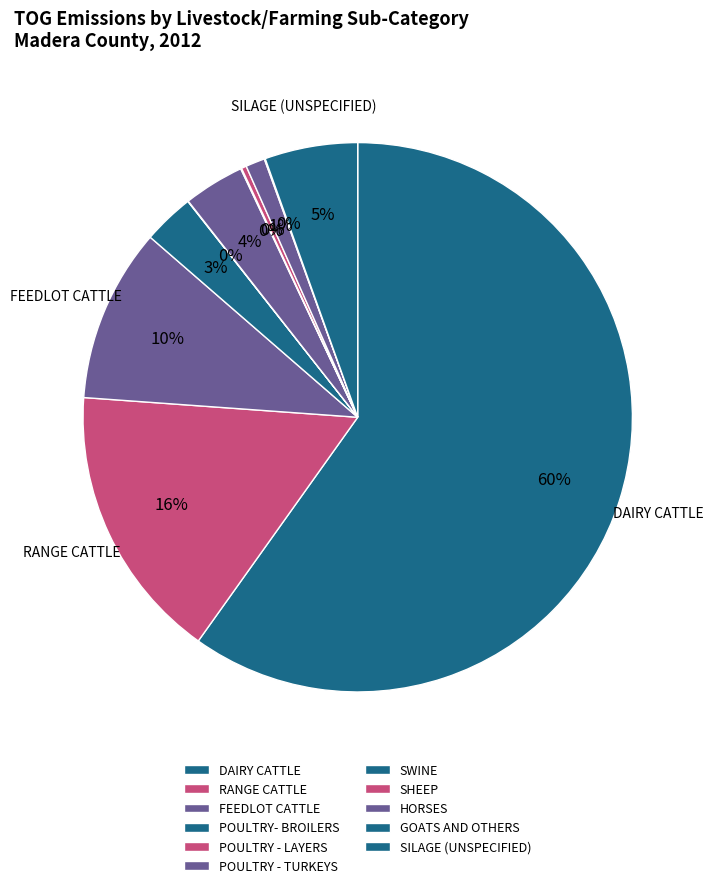

Is there a majority slice in this chart?

Yes